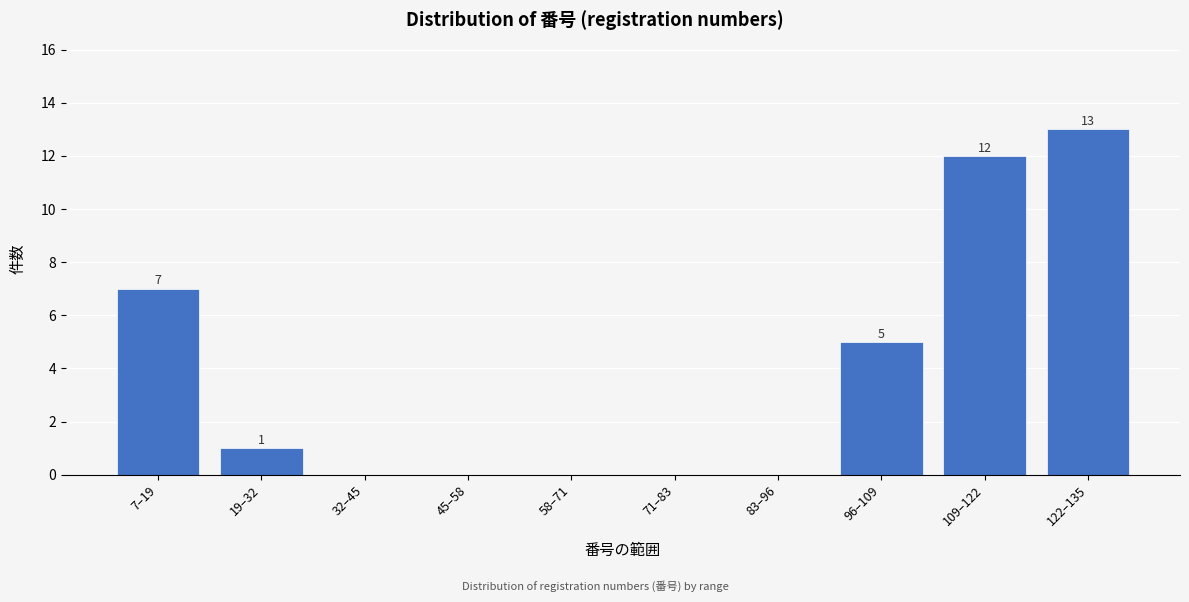

Reading left to right, extract all data points from this chart.

7–19=7	19–32=1	32–45=0	45–58=0	58–71=0	71–83=0	83–96=0	96–109=5	109–122=12	122–135=13